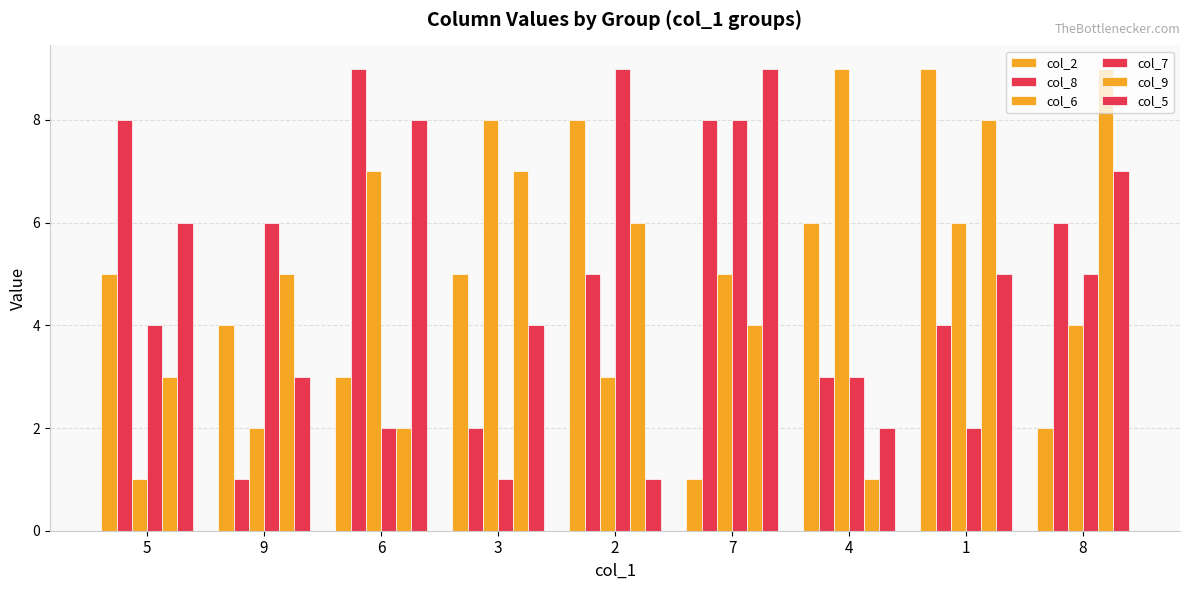

Are the bars horizontal?

No